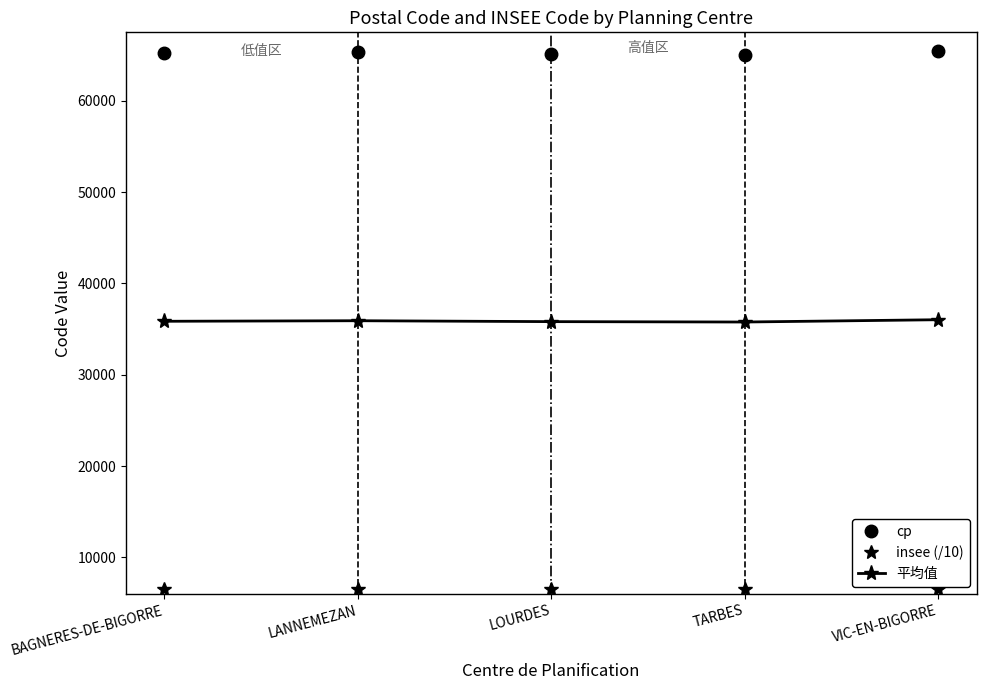

Which series has the largest total across all categories?

cp